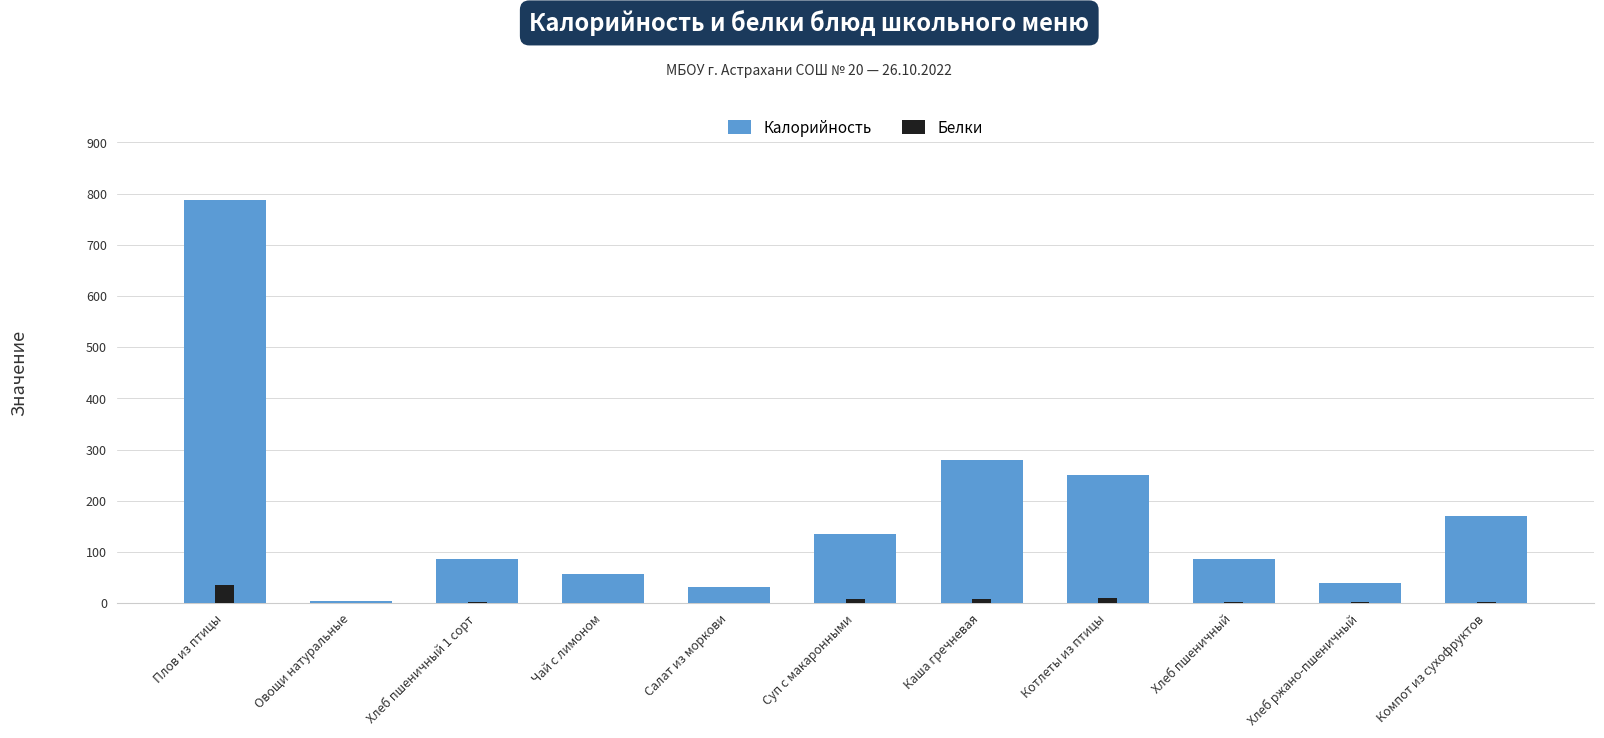

What is the value of the Белки bar at the 3rd from the left?

3.2